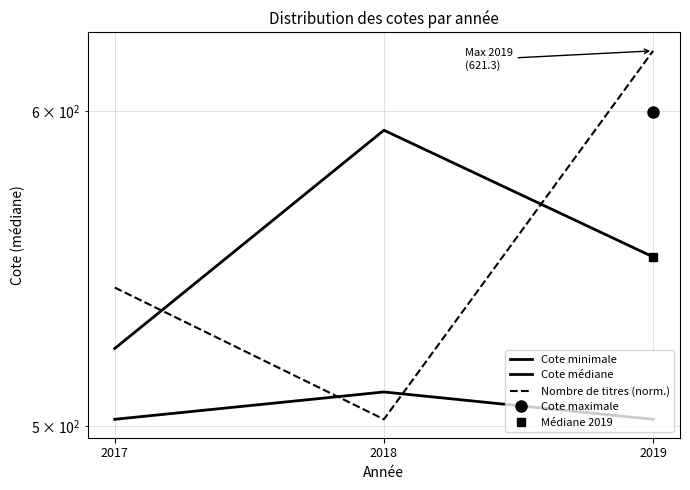

What is the difference between the maximum and minimum values in the Cote minimale series?

8.0